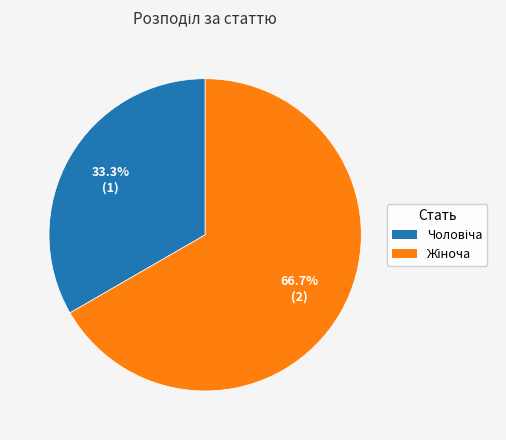

To the nearest percent, what is the difference between the largest and smallest slice percentages?

33%